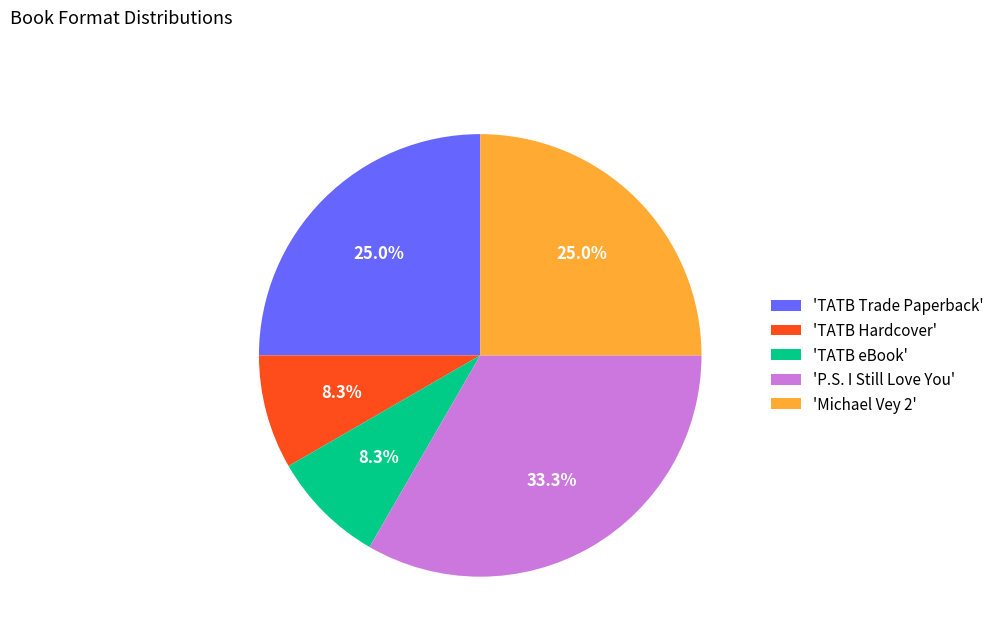

Combined, do 'Michael Vey 2' and 'P.S. I Still Love You' account for over 50%?

Yes